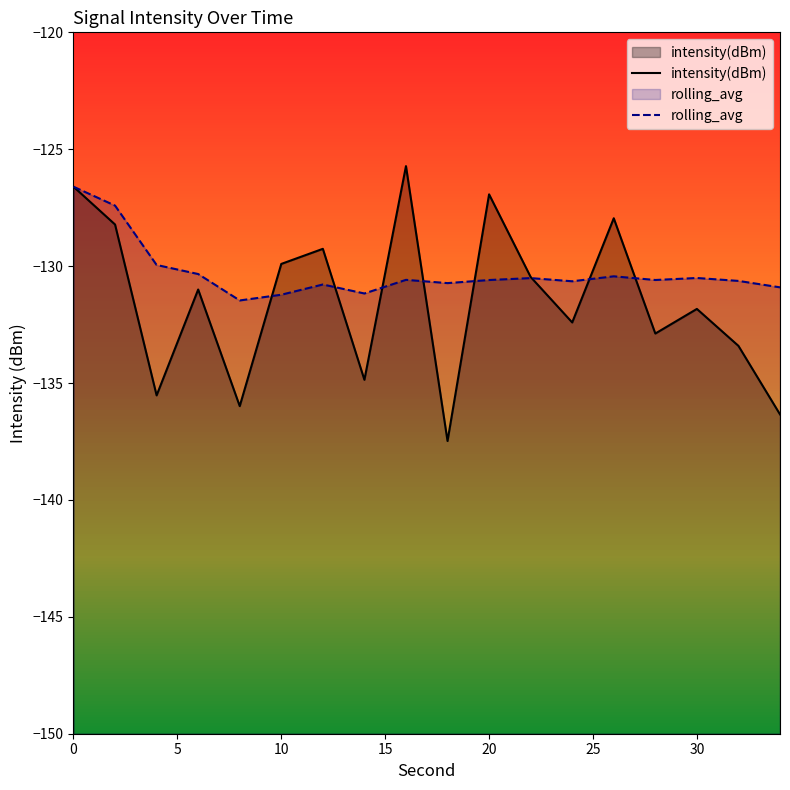

What is the difference between the second highest and second lowest values in the intensity(dBm) series?

9.7